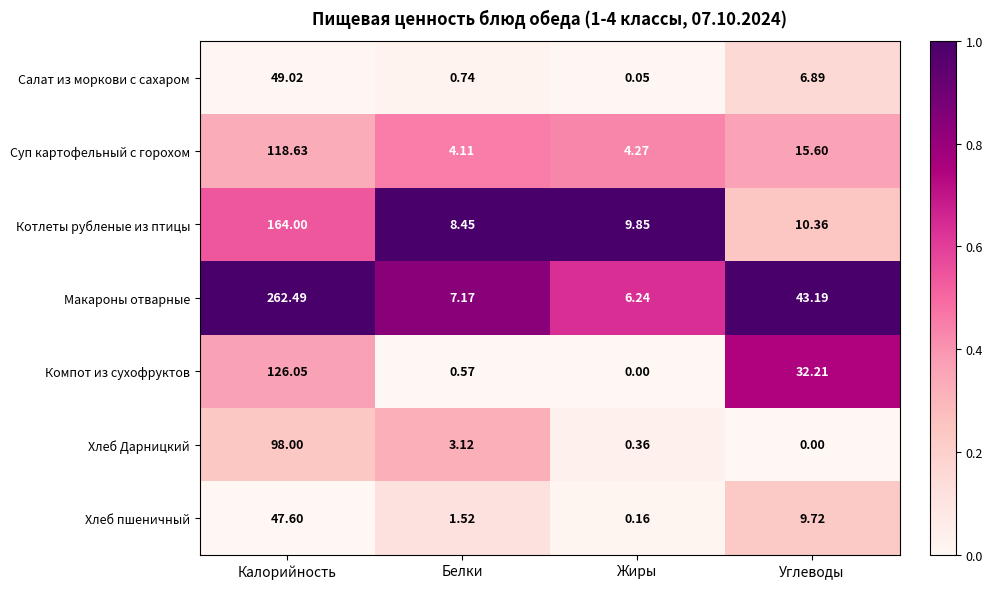

Between Калорийность and Белки, which series saw the biggest shift?

Макароны отварные